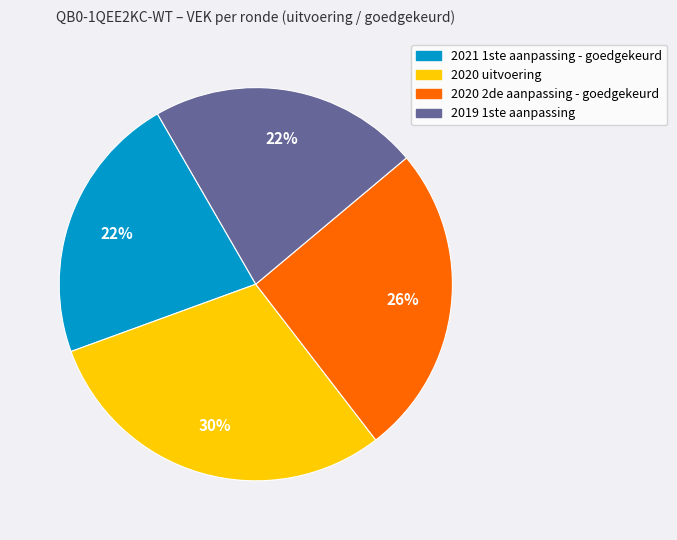

To the nearest percent, what is the difference between the largest and smallest slice percentages?

8%